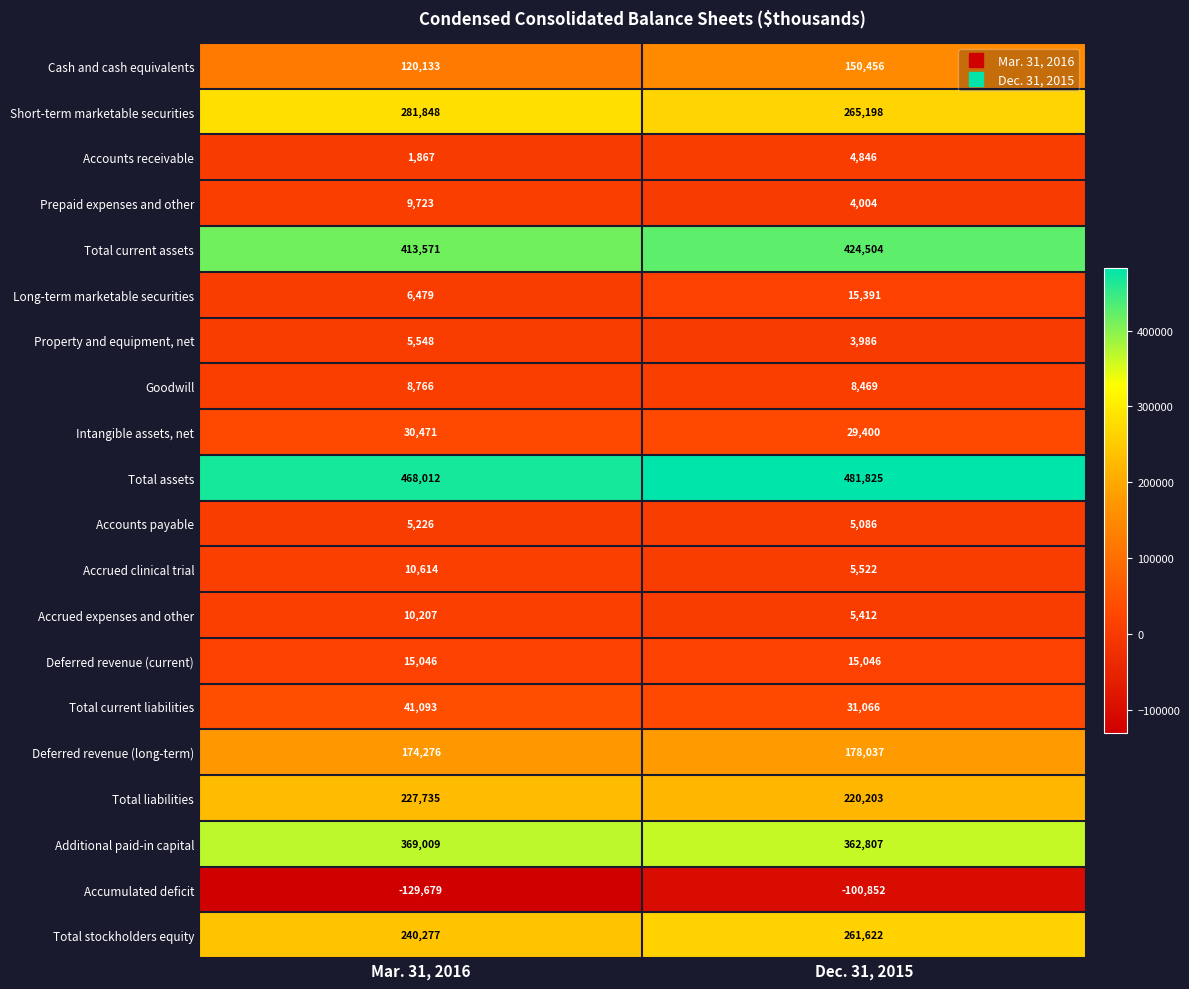

What is the lowest value of the Total assets series?

468012